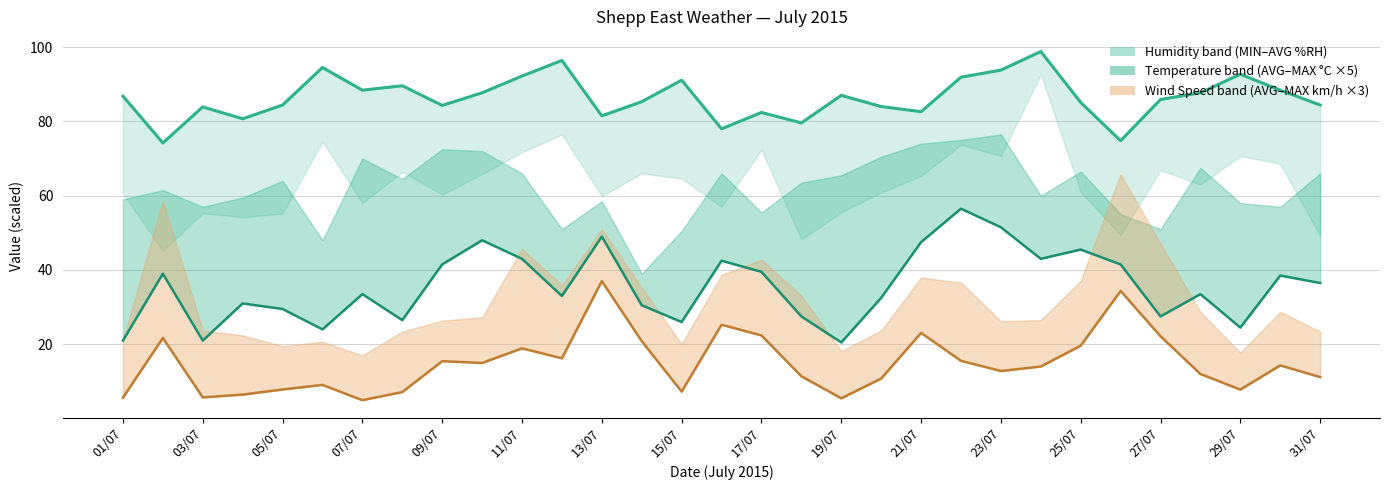

What is the value of the Avg Wind Speed (km/h) point at the 17th from the left?

22.4